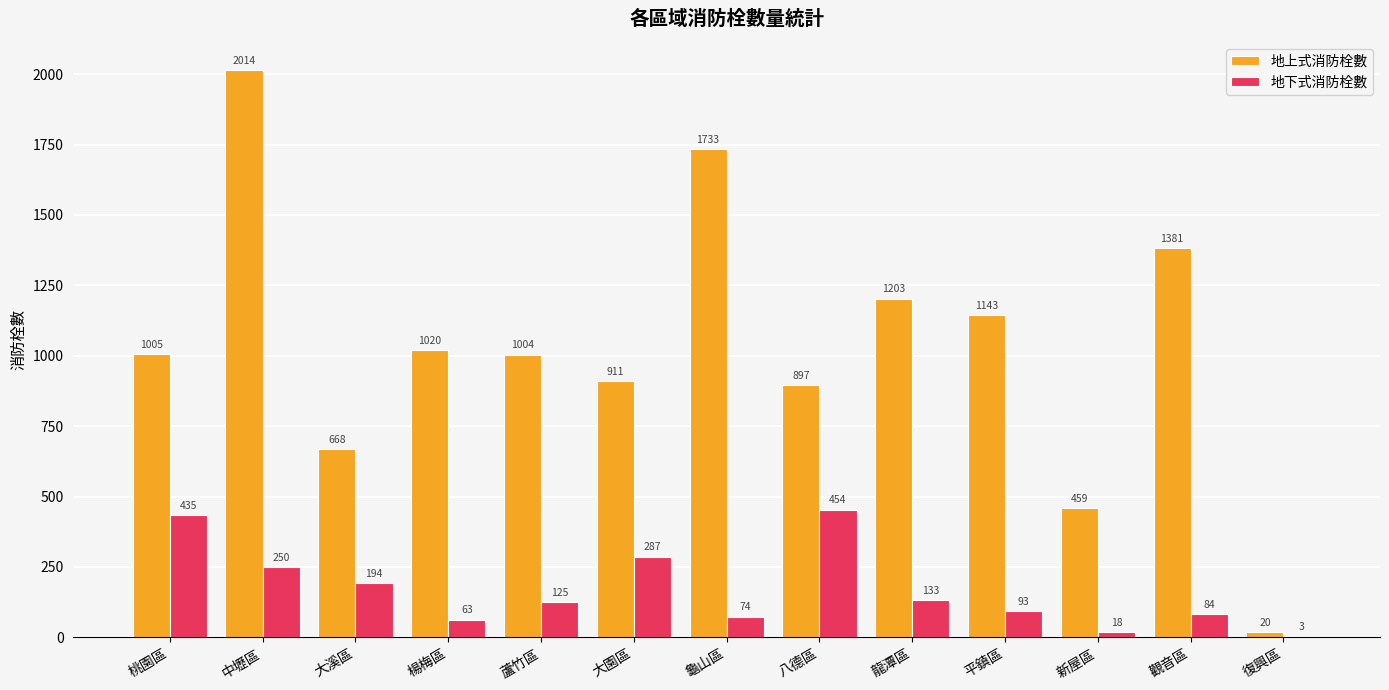

What is the average value of the 地上式消防栓數 series?

1035